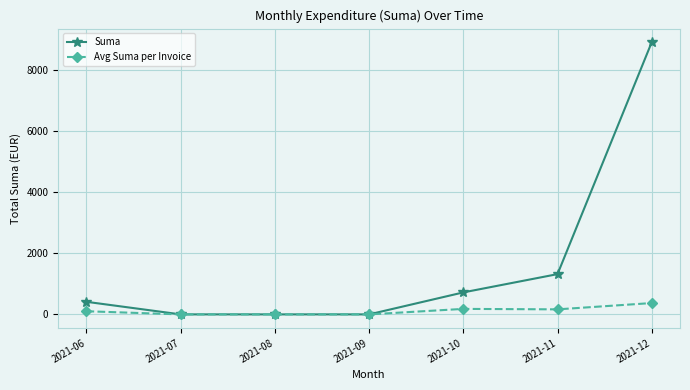

What is the value of the Avg Suma per Invoice point at the 5th from the left?

179.7